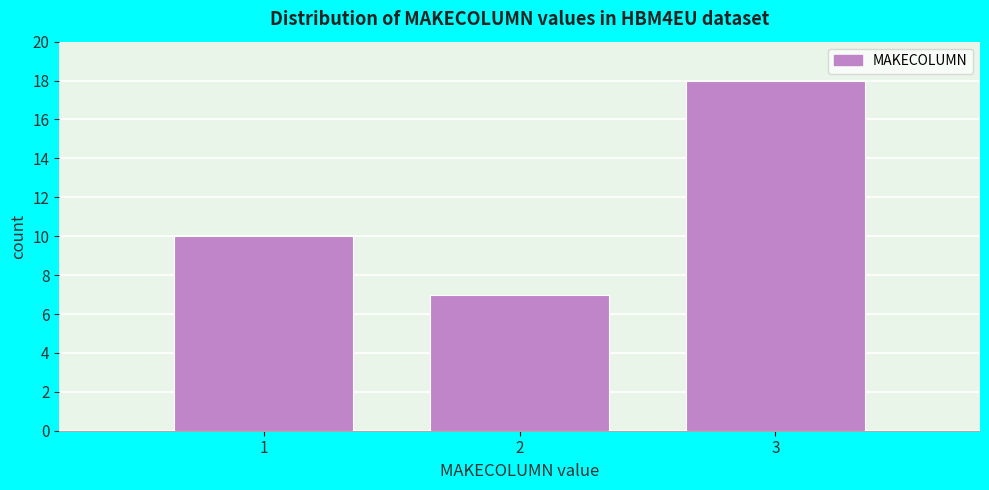

How tall is the bar that spans 1.5 to 2.5 on the x-axis? The values are not printed on the chart, so give them approximately, as read against the axis.

7